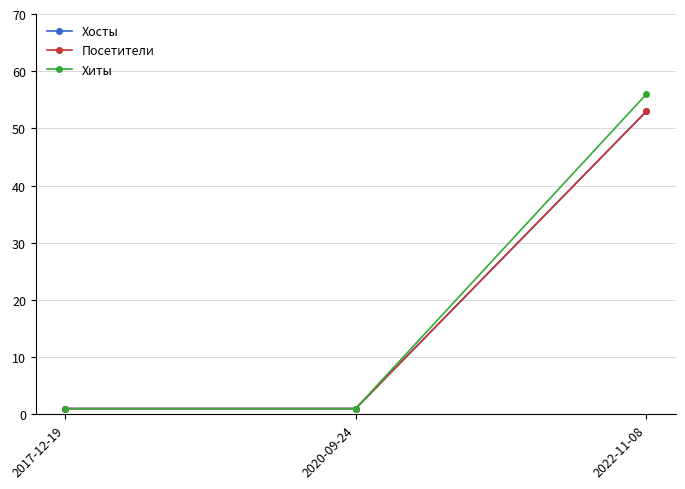

Does the chart have visible grid lines?

Yes